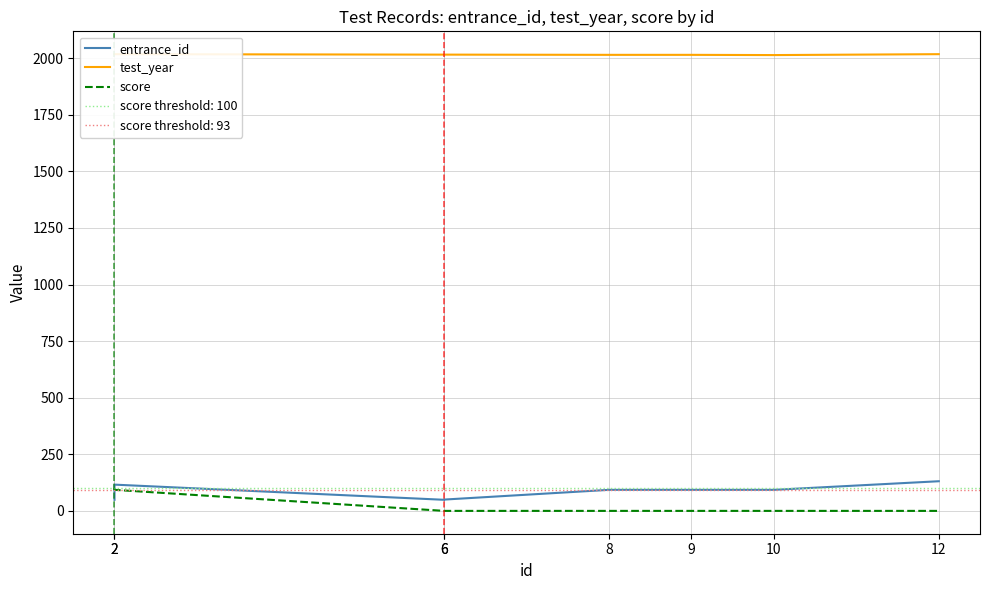

At which label does entrance_id first exceed 93?

2